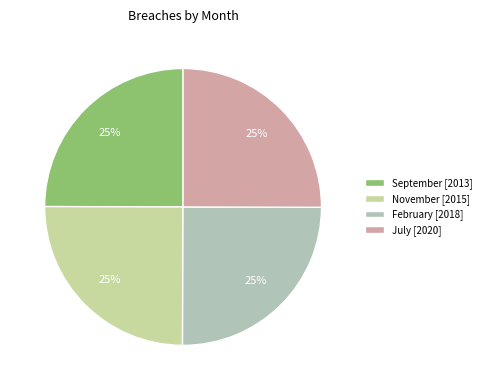

Is July the majority of the pie?

No